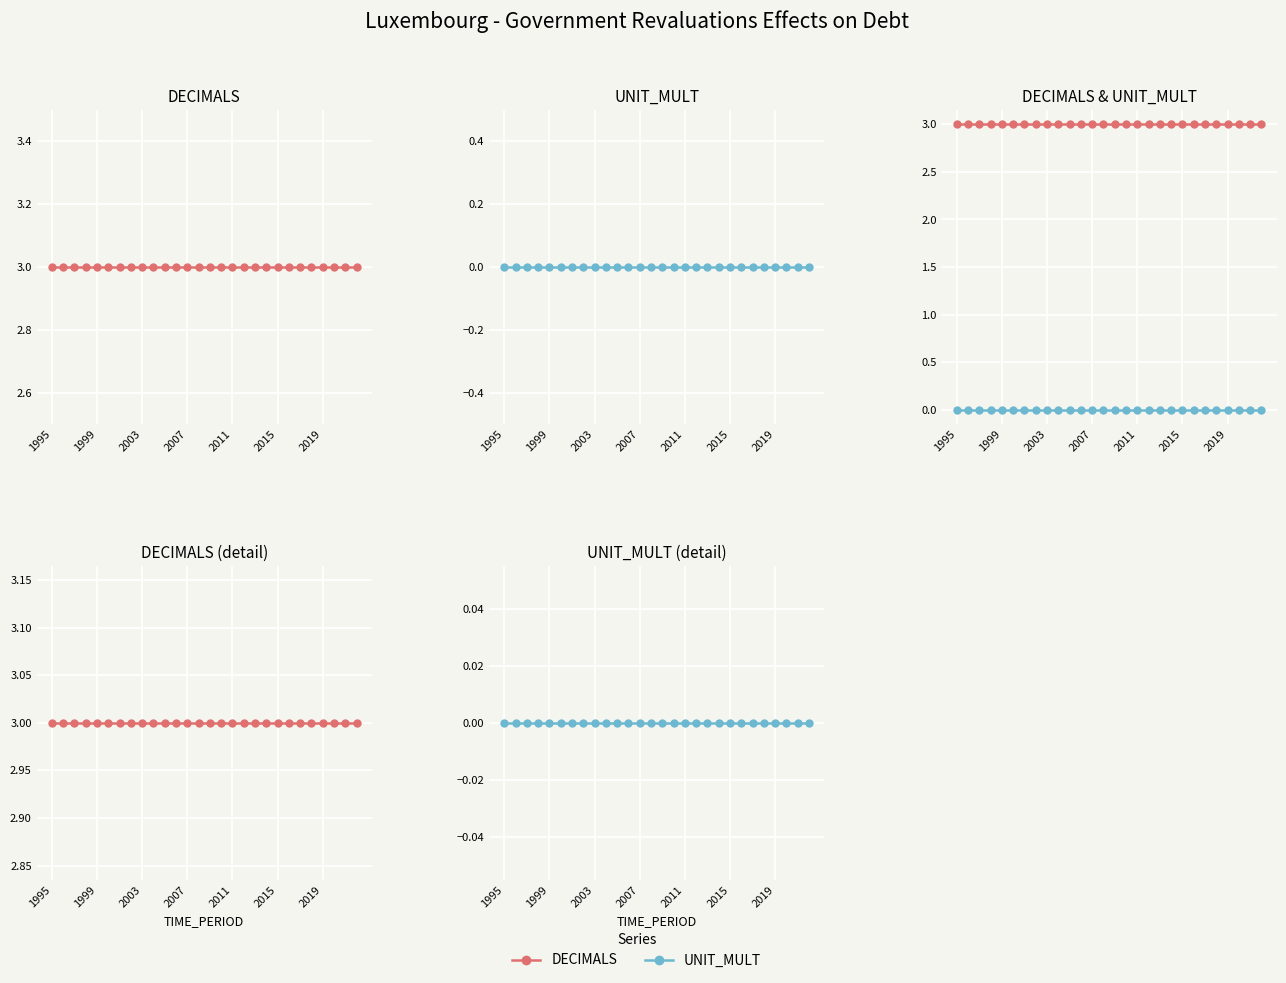

What position from the right is 2003?

20